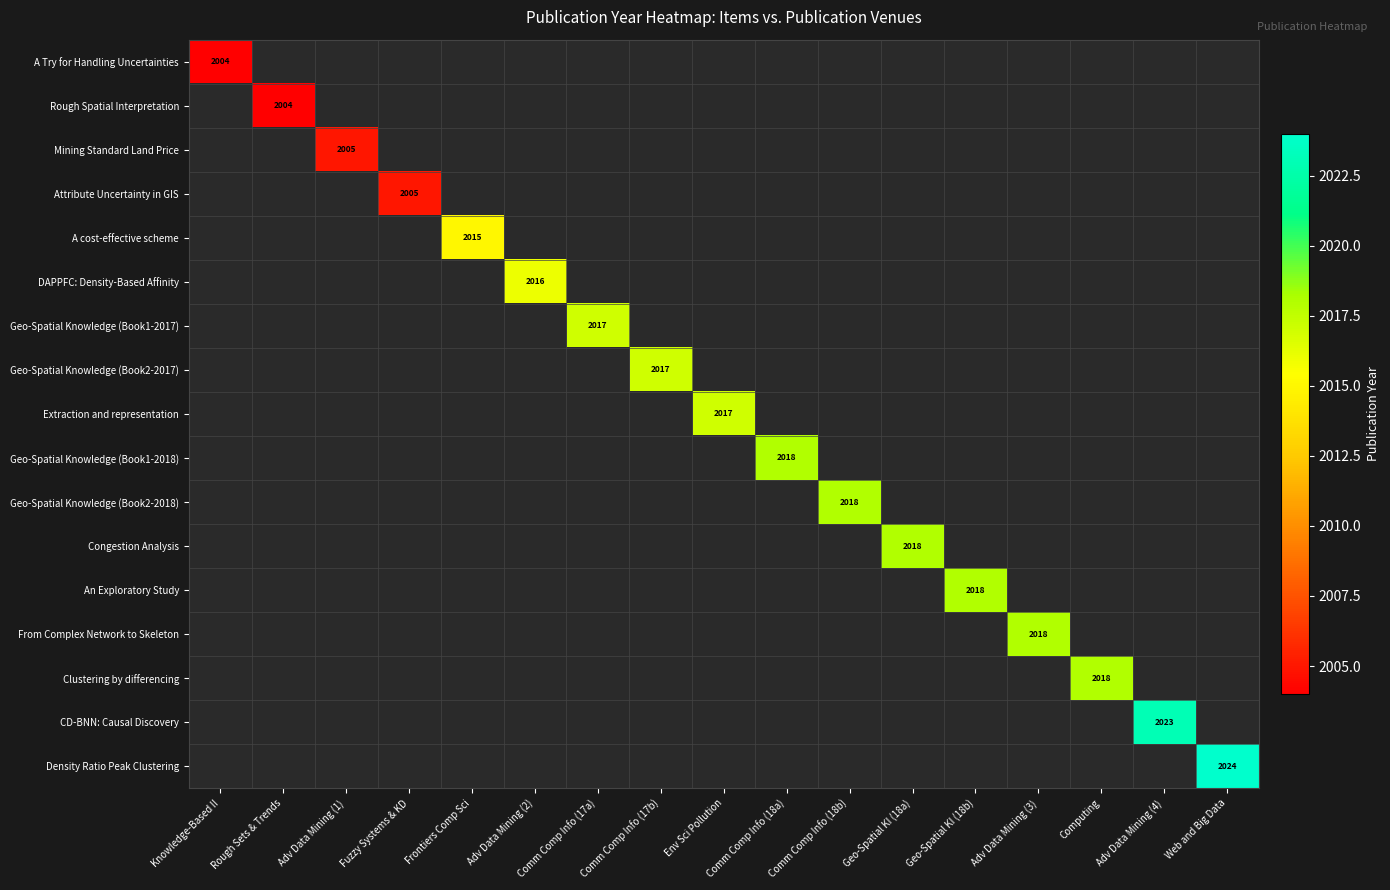

Is the value of A Try for Handling Uncertainties at Comm Comp Info (17a) greater than the value of CD-BNN: Causal Discovery at Web and Big Data?

No